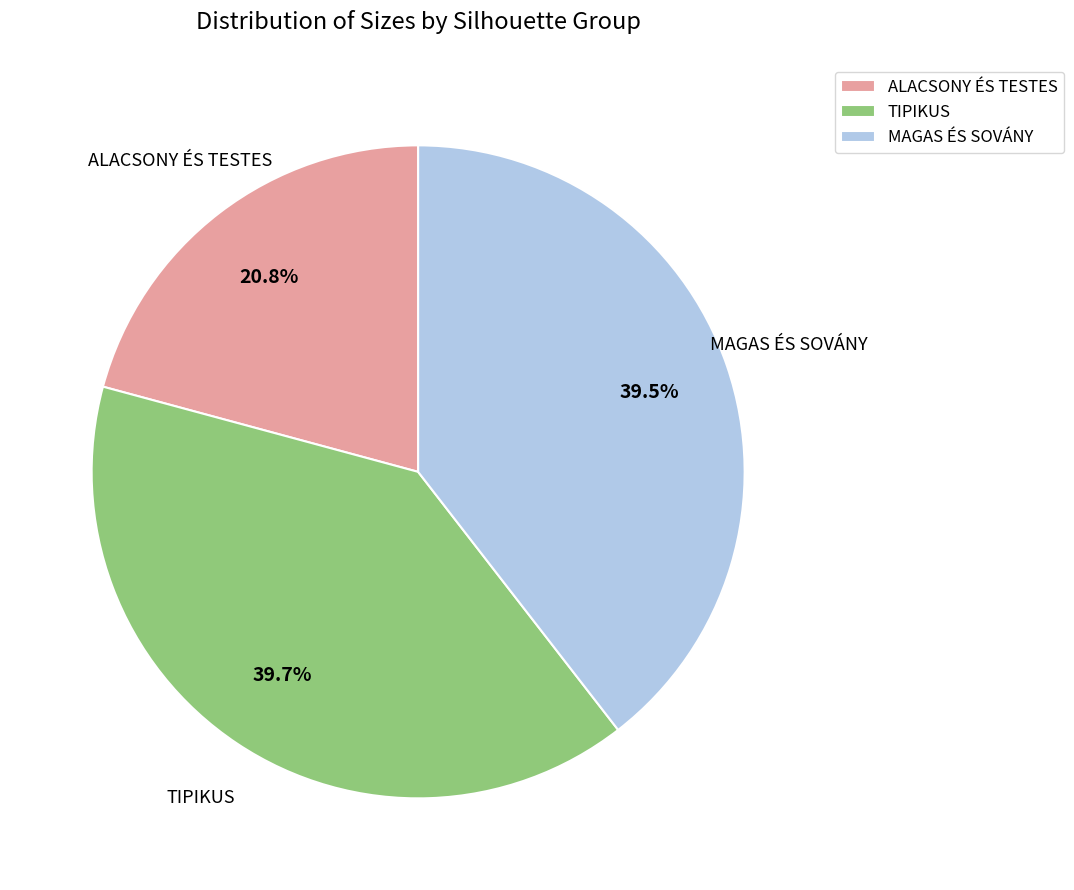

To the nearest percent, what is the difference between the largest and smallest slice percentages?

19%